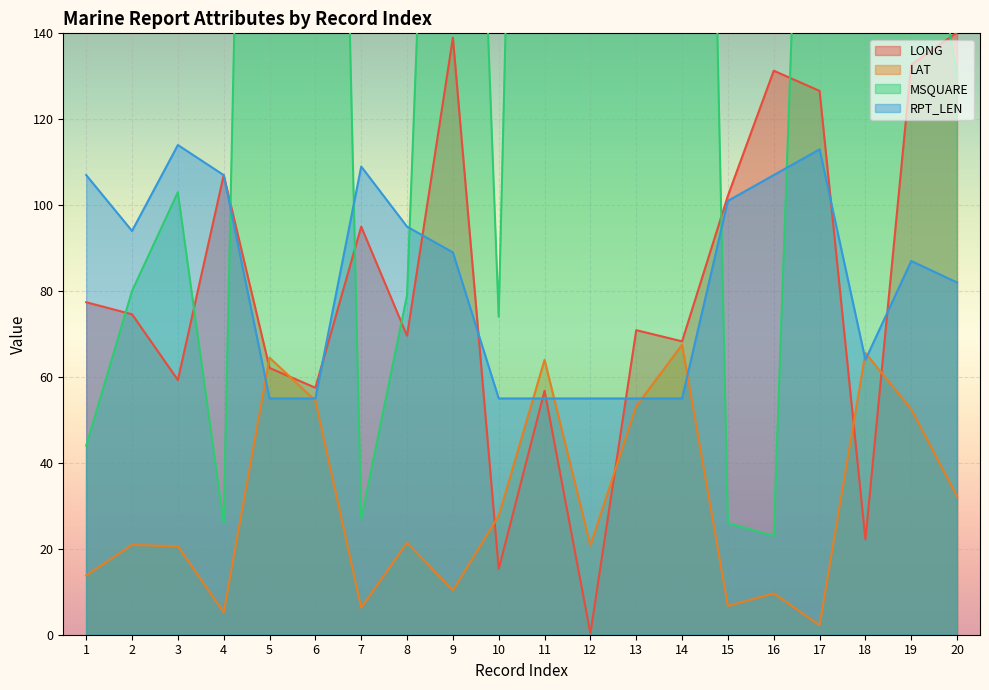

List the labels in order of LAT value, smallest first.

17, 4, 7, 15, 16, 9, 1, 3, 12, 2, 8, 10, 20, 19, 13, 6, 11, 5, 18, 14